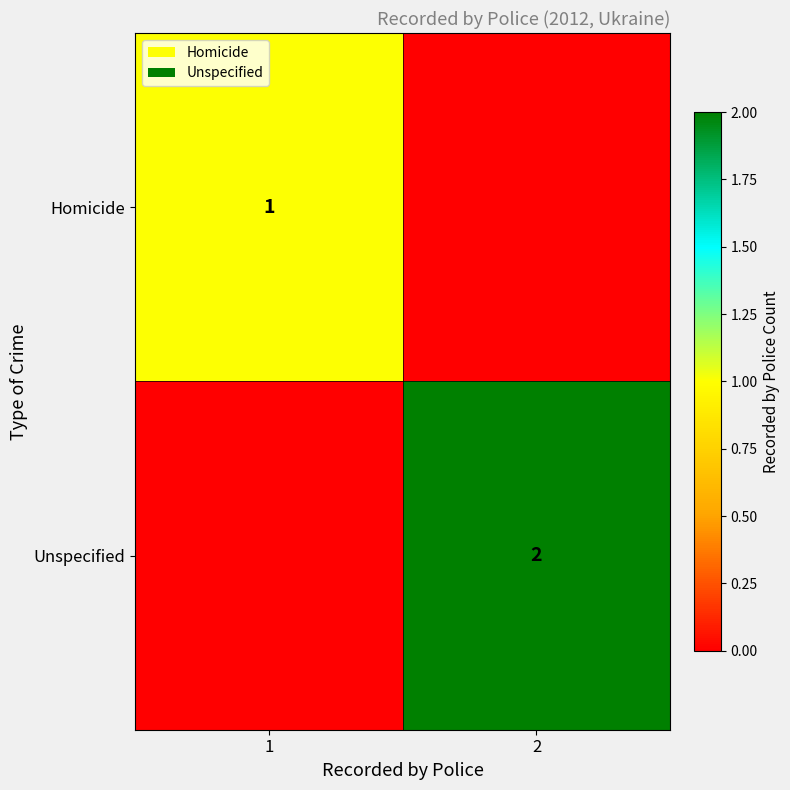

Is the value of Unspecified at 2 greater than the value of Homicide at 1?

Yes